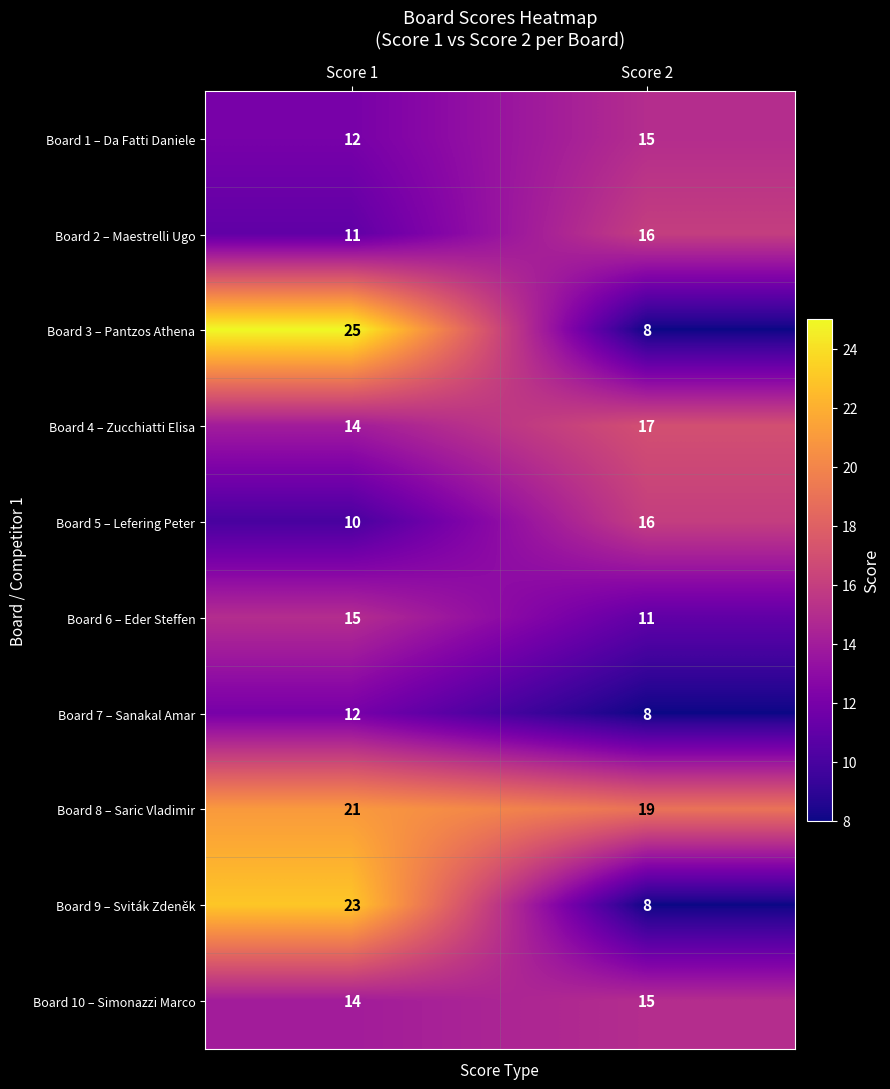

Count the number of categories in the chart.

2